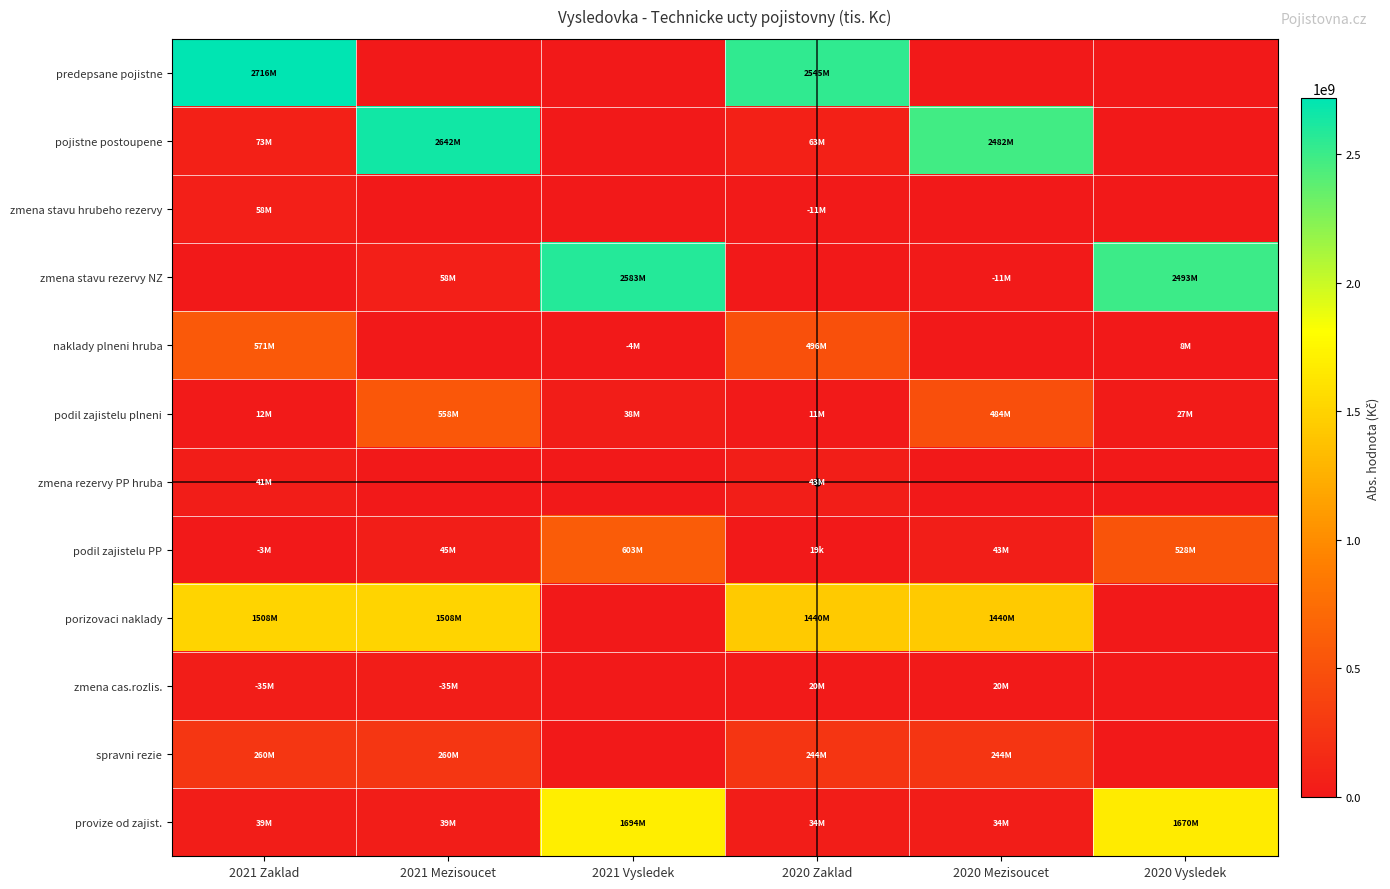

Count the number of data series in this chart.

12